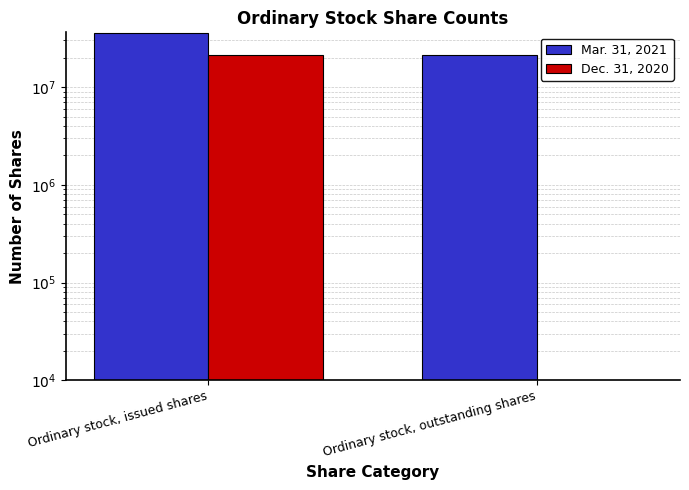

How many Mar. 31, 2021 values are between 21078781 and 35412821?

2